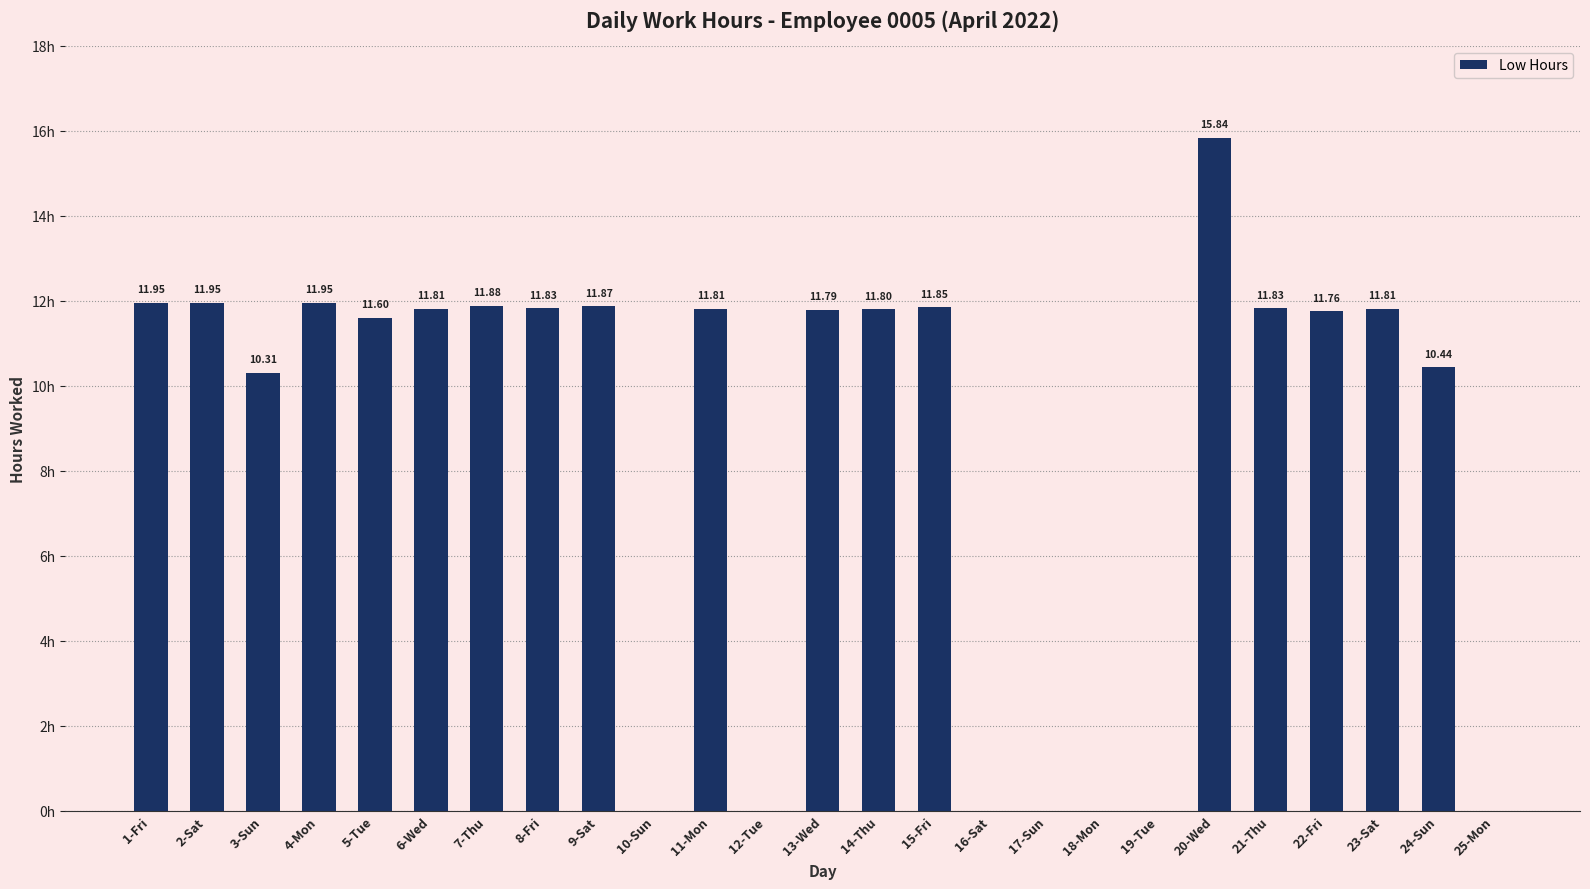

Which has a higher value, 22-Fri or 5-Tue?

22-Fri